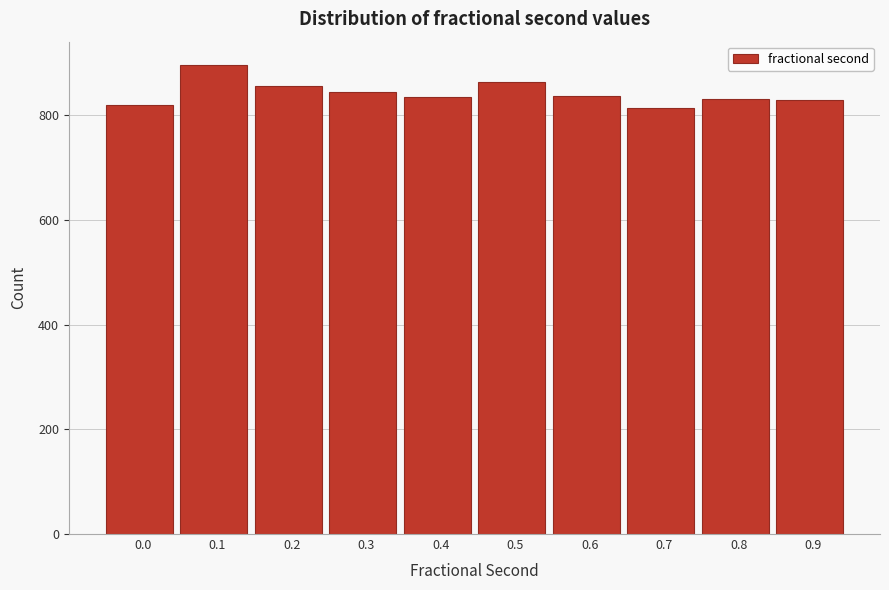

What is the change in value from 0.0 to 0.5?

+43